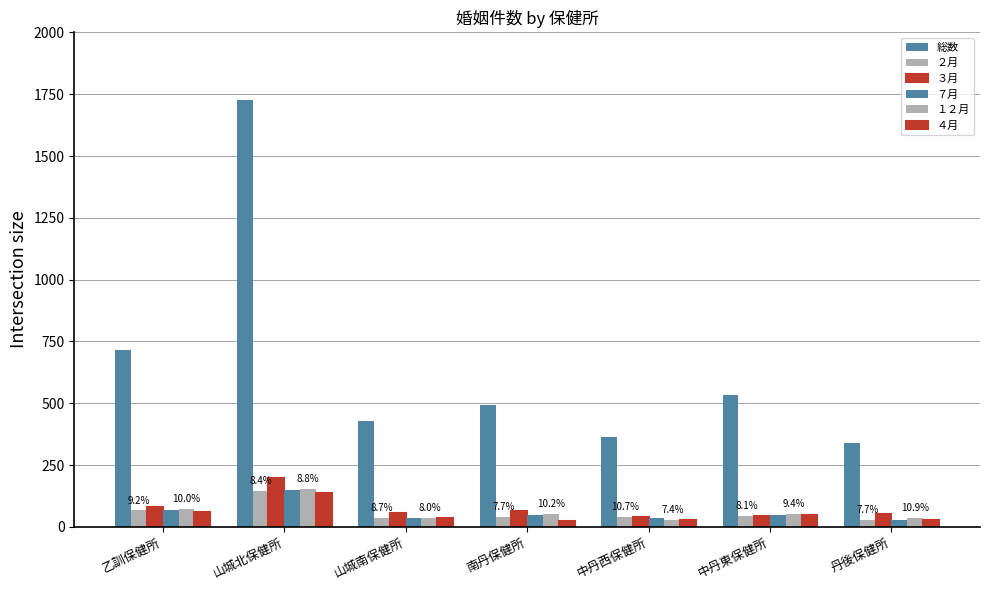

How many categories are shown in the chart?

7